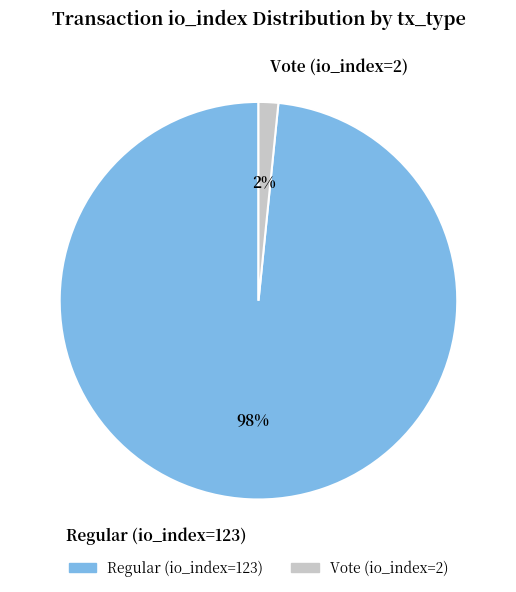

Combined, do Regular (io_index=123) and Vote (io_index=2) account for over 50%?

Yes